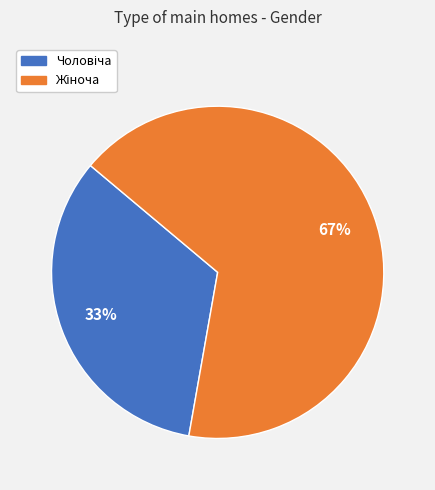

Does any single category account for the majority?

Yes